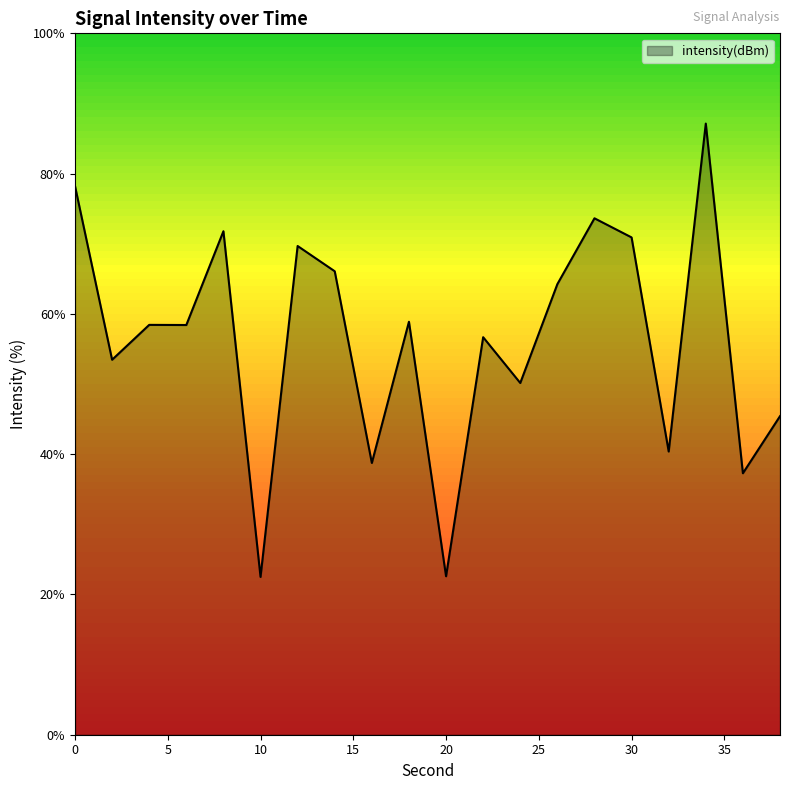

What is the difference between the maximum and minimum values?

64.6